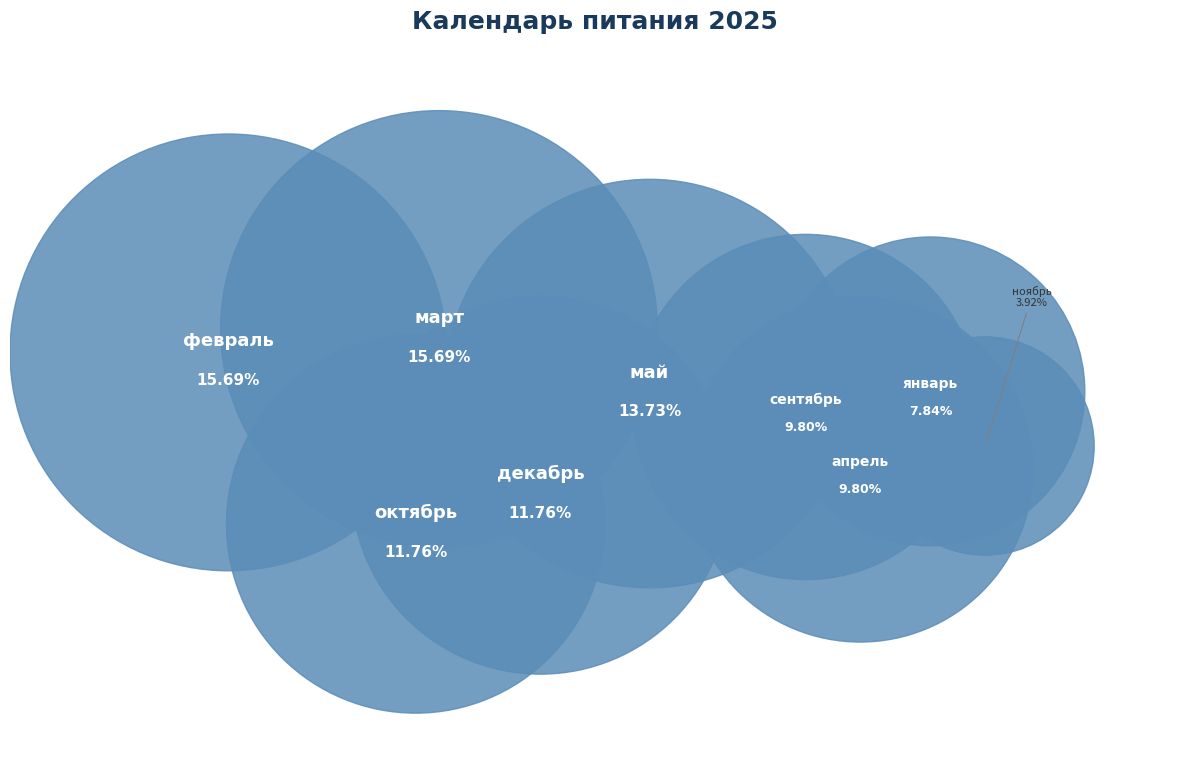

What percentage is NOT represented by декабрь?

88.2%